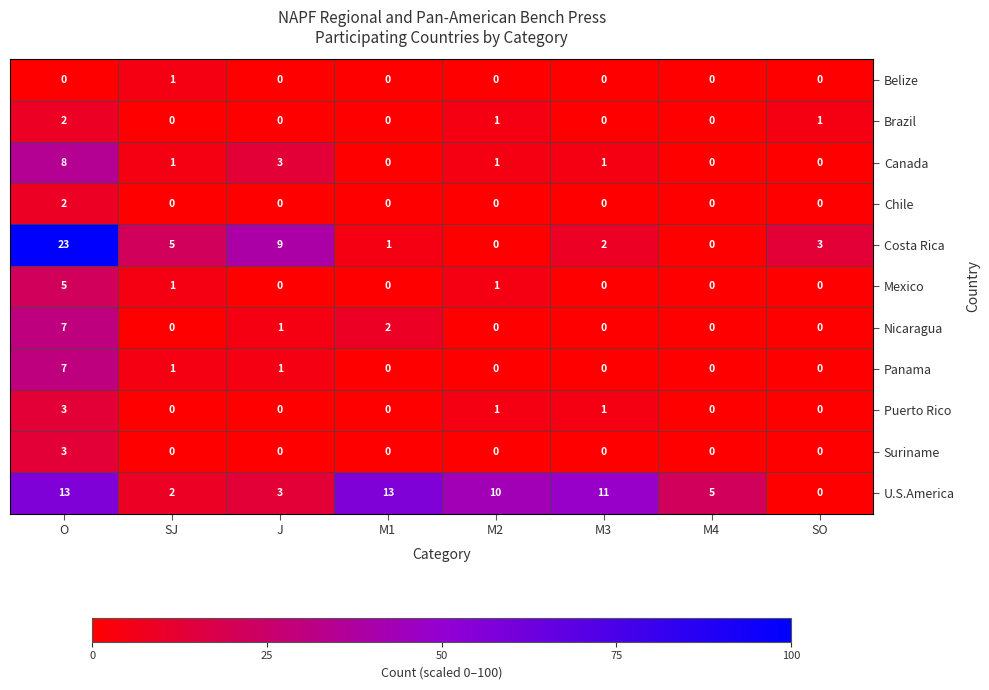

How many data points in Belize are above 0?

1